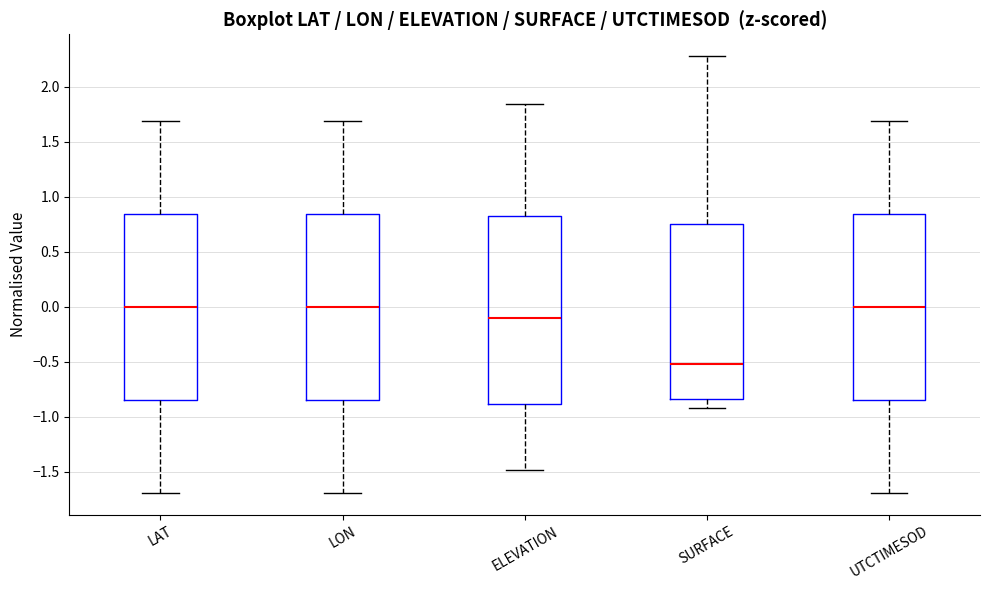

Reading left to right, read every box against the y-axis: the position of its median line, the range the box covers, and the ends of its whiskers. The values are not printed on the chart, so give them approximately, as read against the axis.

LAT: median 0.00, box -0.85 to 0.85, whiskers -1.70 to 1.70
LON: median 0.00, box -0.85 to 0.85, whiskers -1.70 to 1.70
ELEVATION: median -0.10, box -0.90 to 0.80, whiskers -1.50 to 1.85
SURFACE: median -0.50, box -0.85 to 0.75, whiskers -0.90 to 2.30
UTCTIMESOD: median 0.00, box -0.85 to 0.85, whiskers -1.70 to 1.70